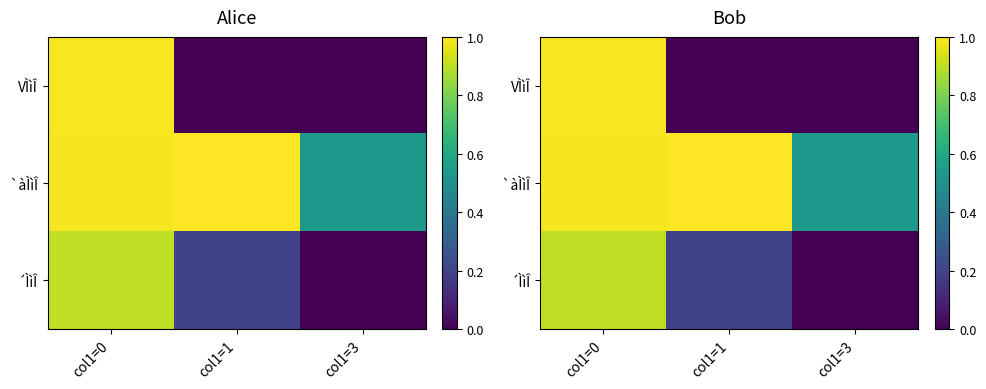

Between col1=0 and col1=1, which series saw the biggest shift?

VÌìÎ